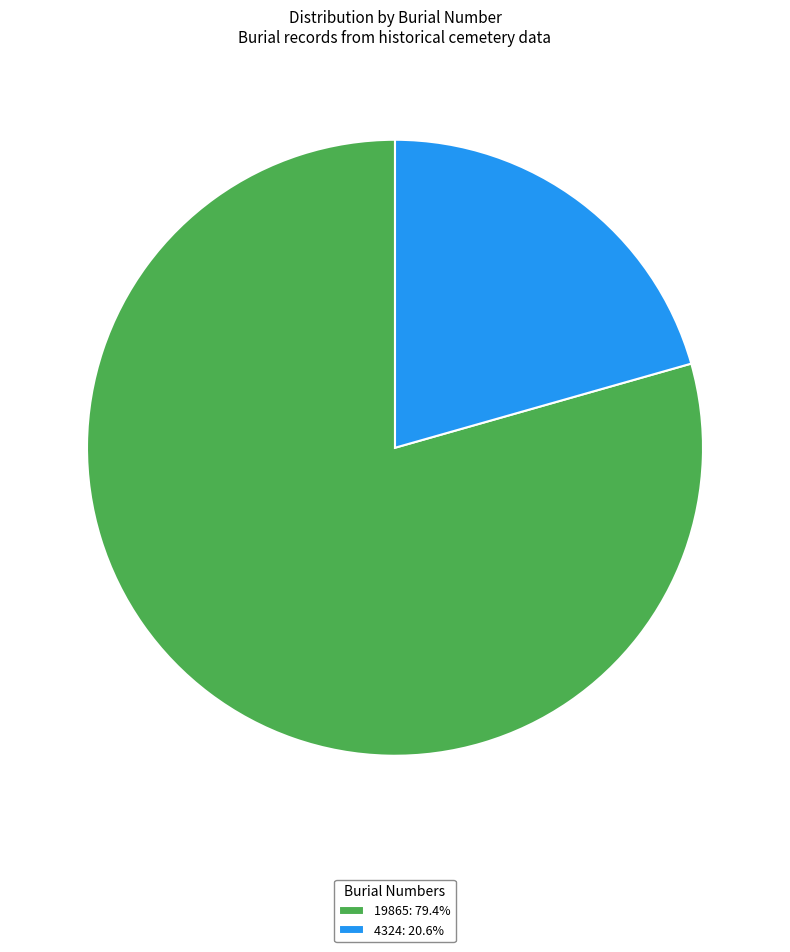

Which category accounts for the majority?

19865